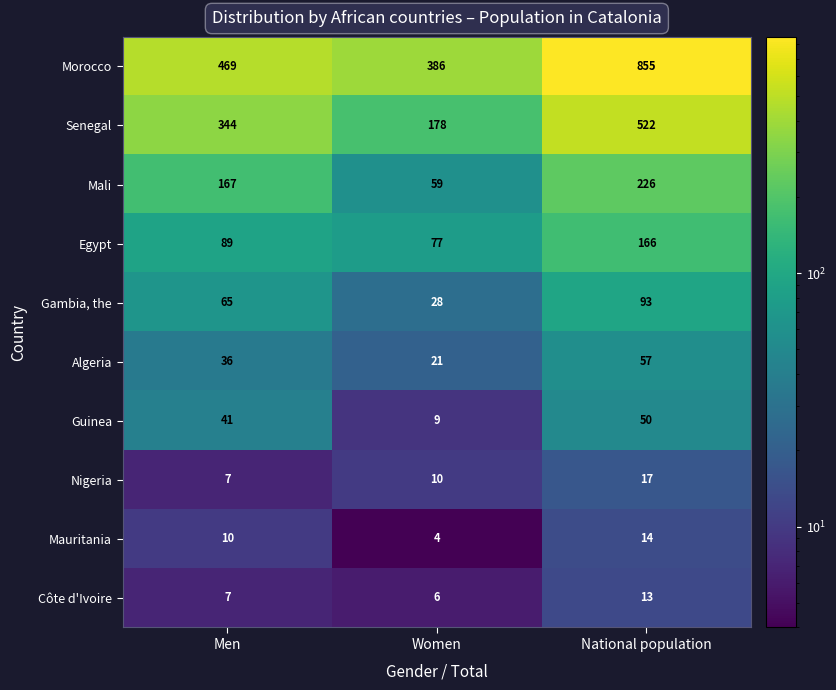

Where is Senegal nearest to the value 350?

Men